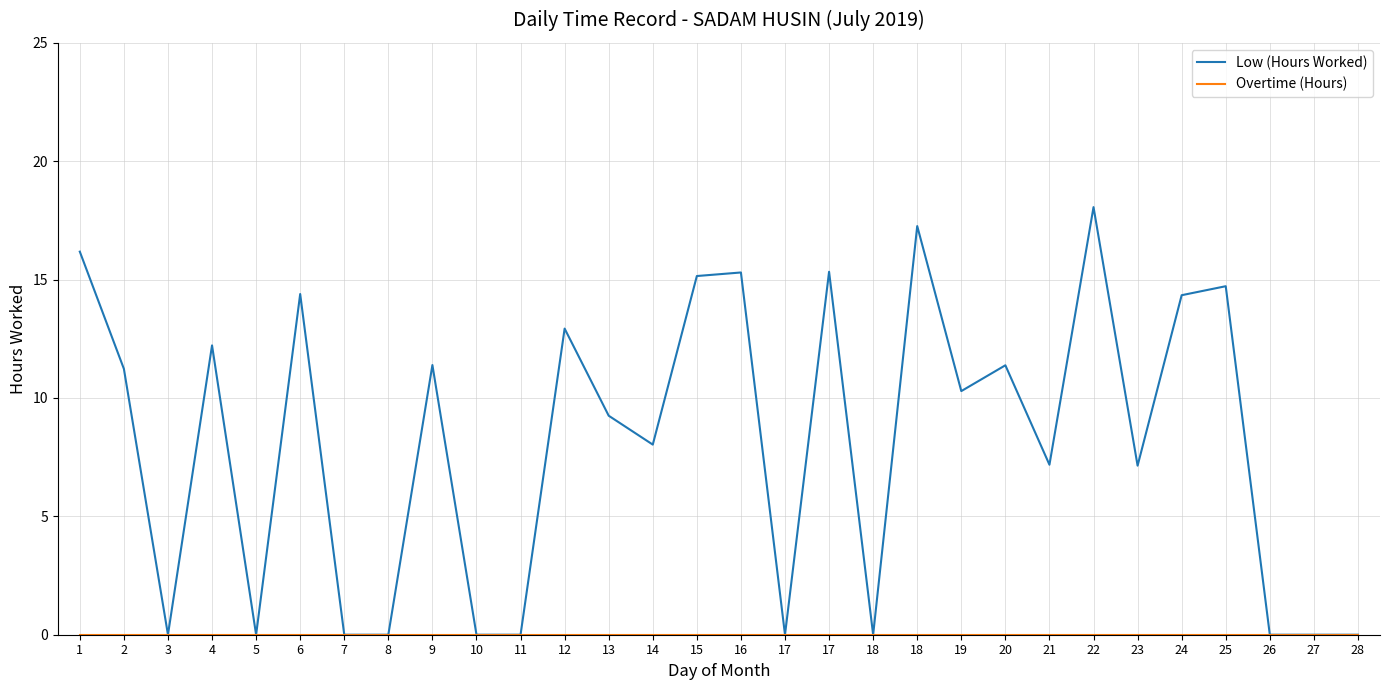

Does the chart have visible grid lines?

Yes